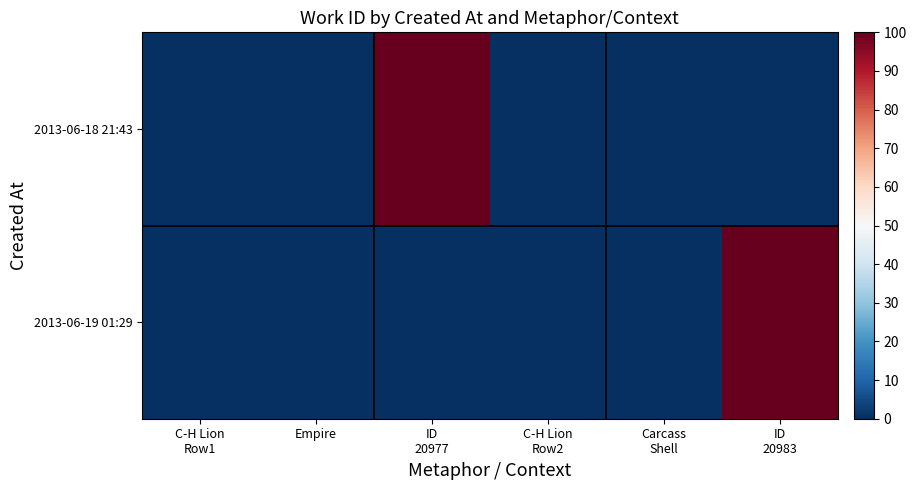

Which series has the largest range (max minus min)?

2013-06-19 01:29